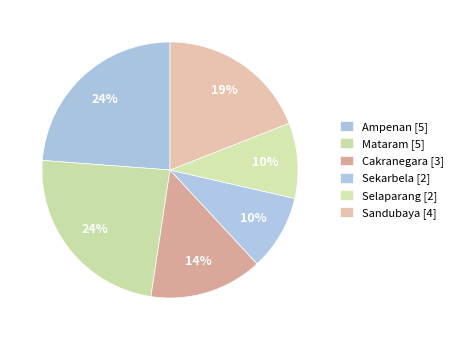

How many segments does this pie chart have?

6